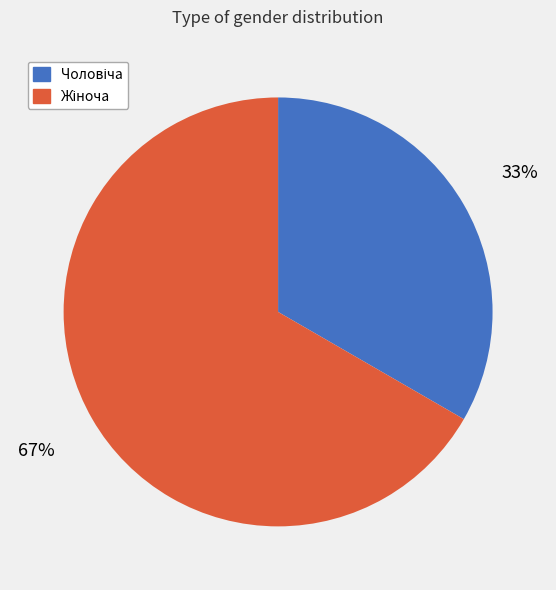

To the nearest percent, what is the average slice percentage?

50%